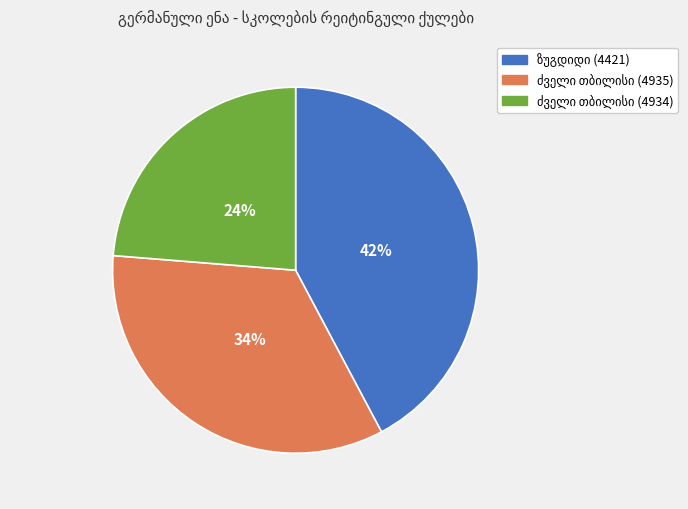

Is there any slice that represents more than half of the pie?

No